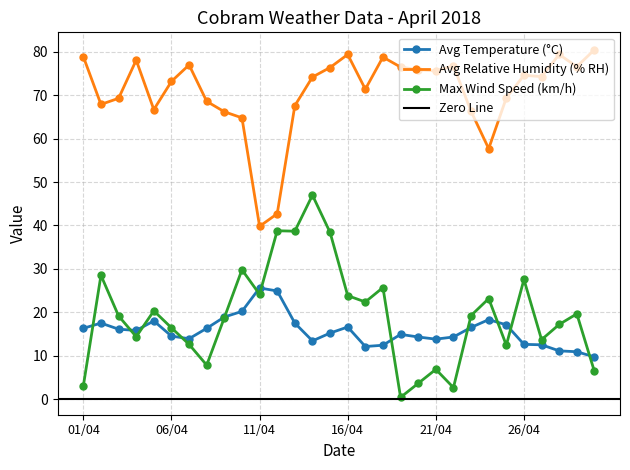

At which category does Cobram Temperature (AVG C) reach its first local peak?

02/04